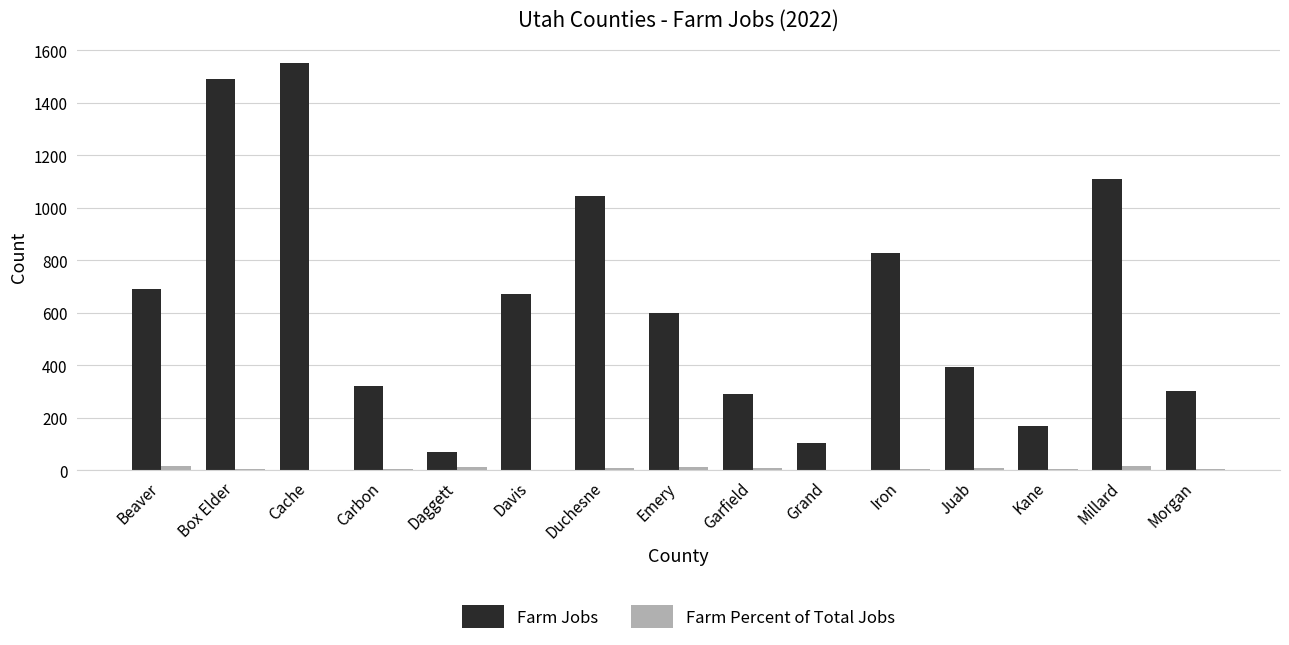

At which label is Farm Jobs closest to 809?

Iron